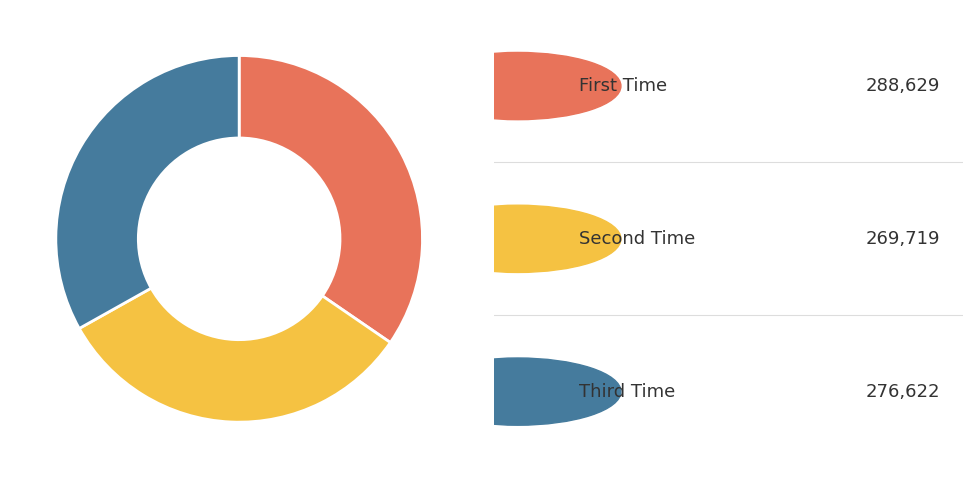

Is there a majority slice in this chart?

No